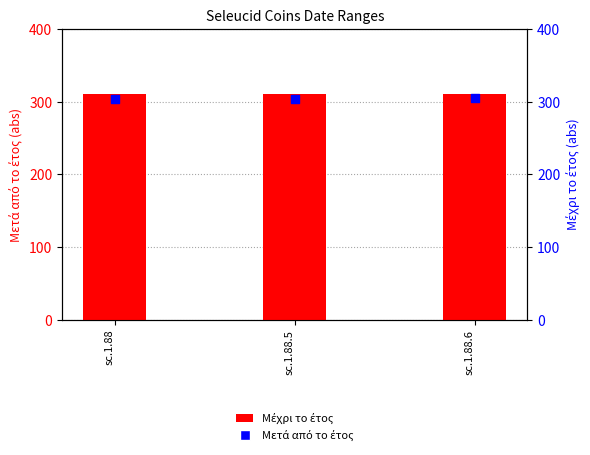

Which series reaches the minimum Y coordinate?

Μέχρι το έτος